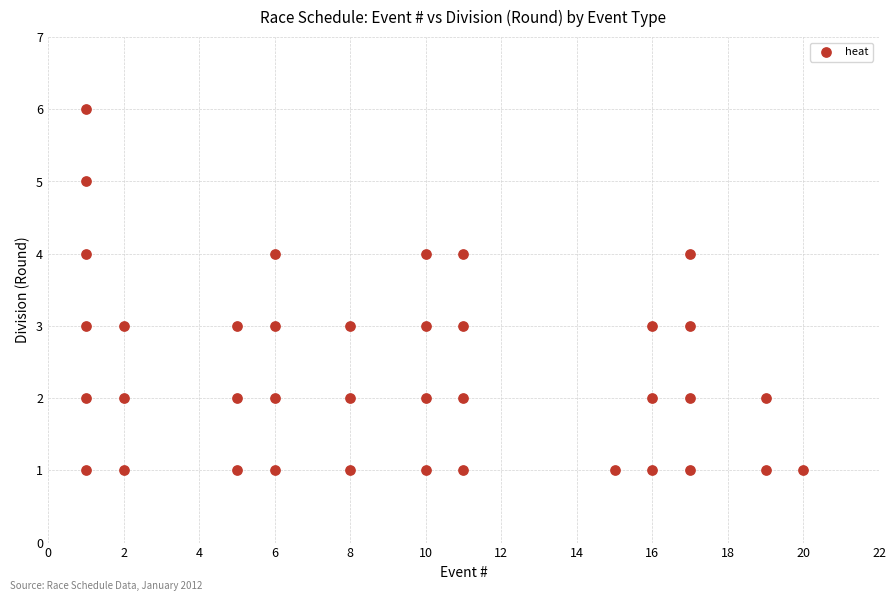

What is the range of Y values (max minus min)?

5